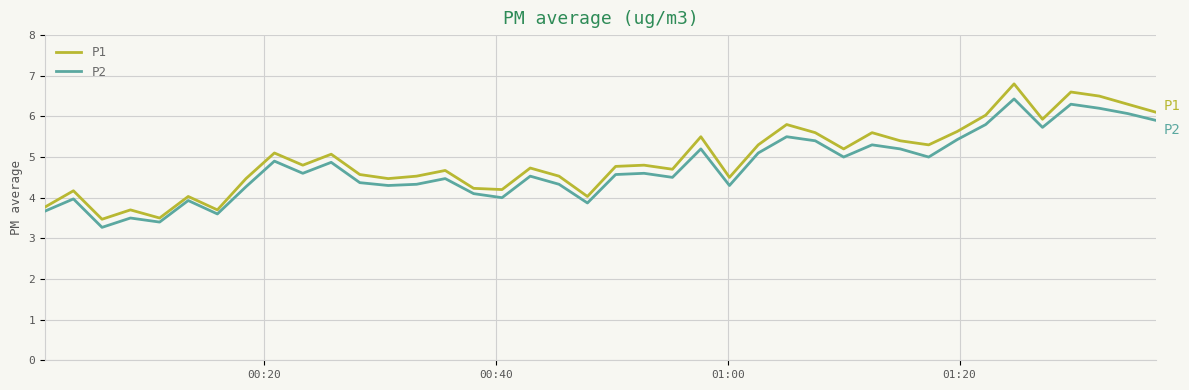

How many distinct data groups are displayed?

2